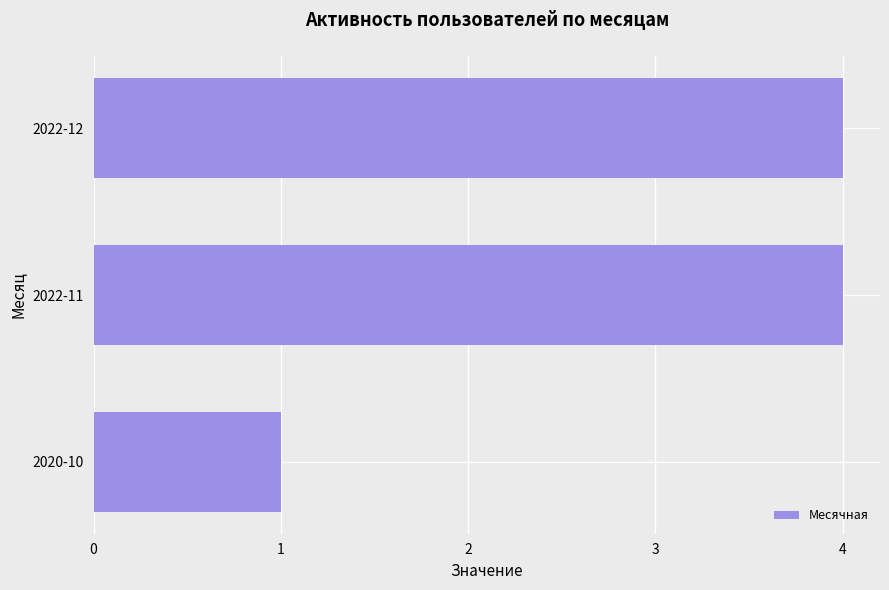

What is the minimum value shown in the chart?

1